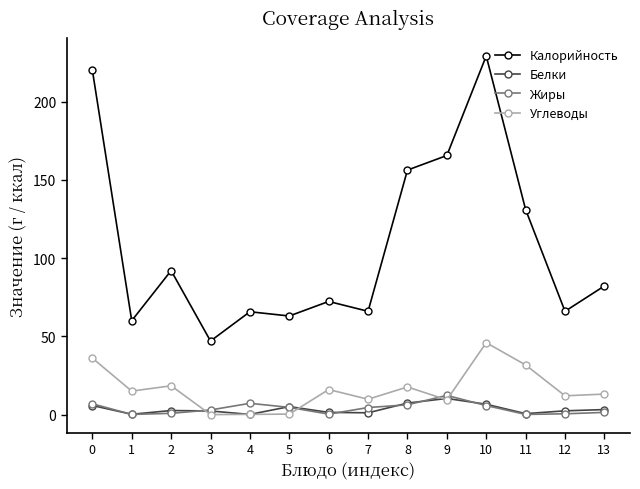

True or false: Калорийность has more than 1 points higher than both neighbors.

True